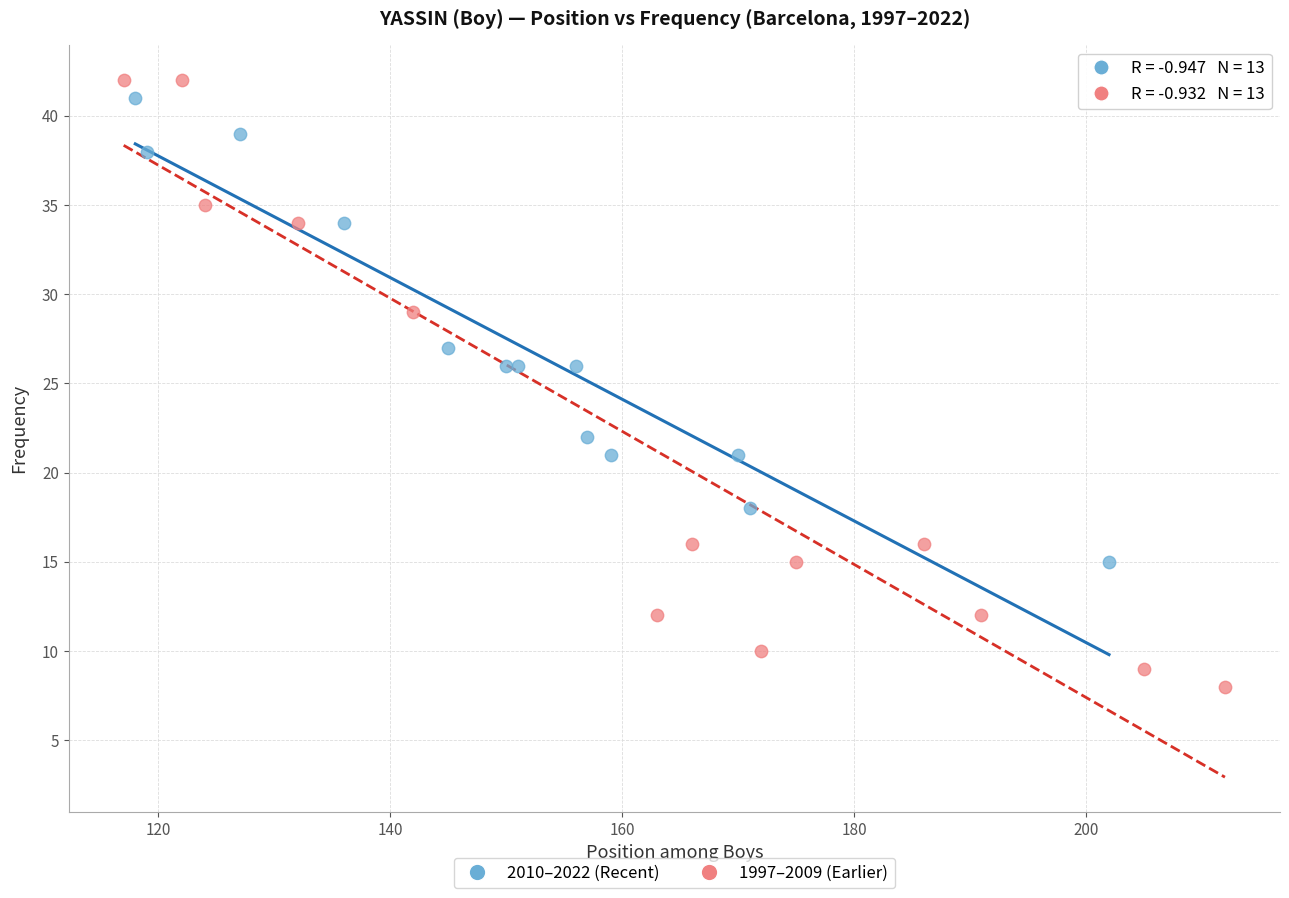

Which series has the largest Y range (max minus min)?

1997–2009 (Earlier)